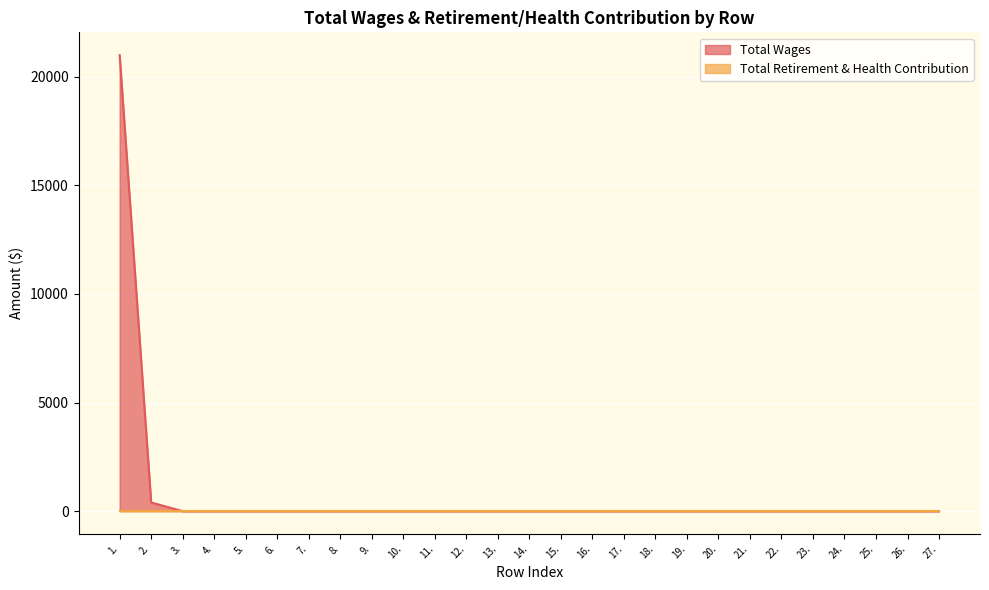

Between 3. and 18., which is larger?

3.